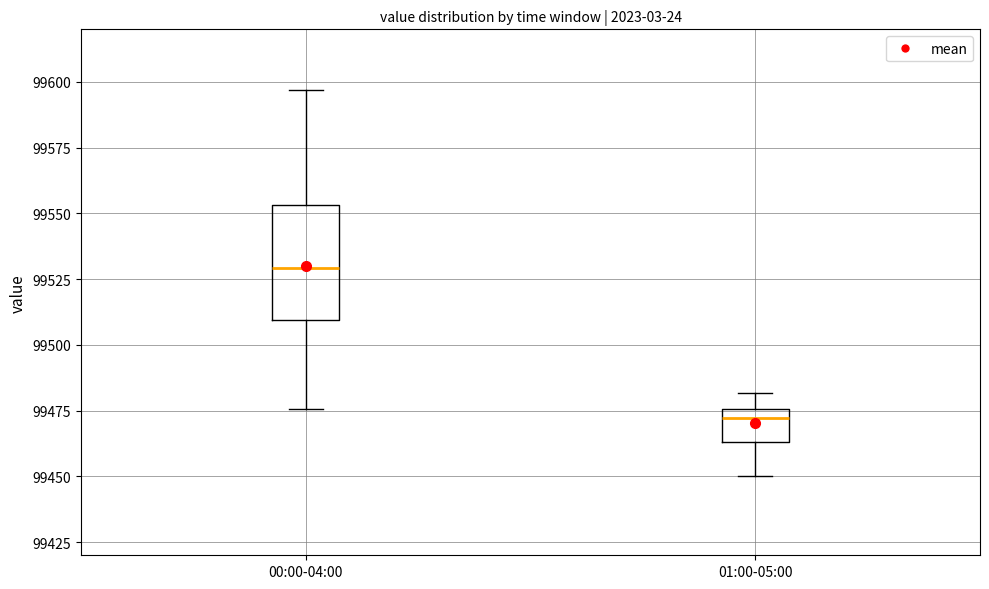

Where does the median line of the box for 01:00-05:00 sit on the y-axis? The values are not printed on the chart, so give them approximately, as read against the axis.

99470